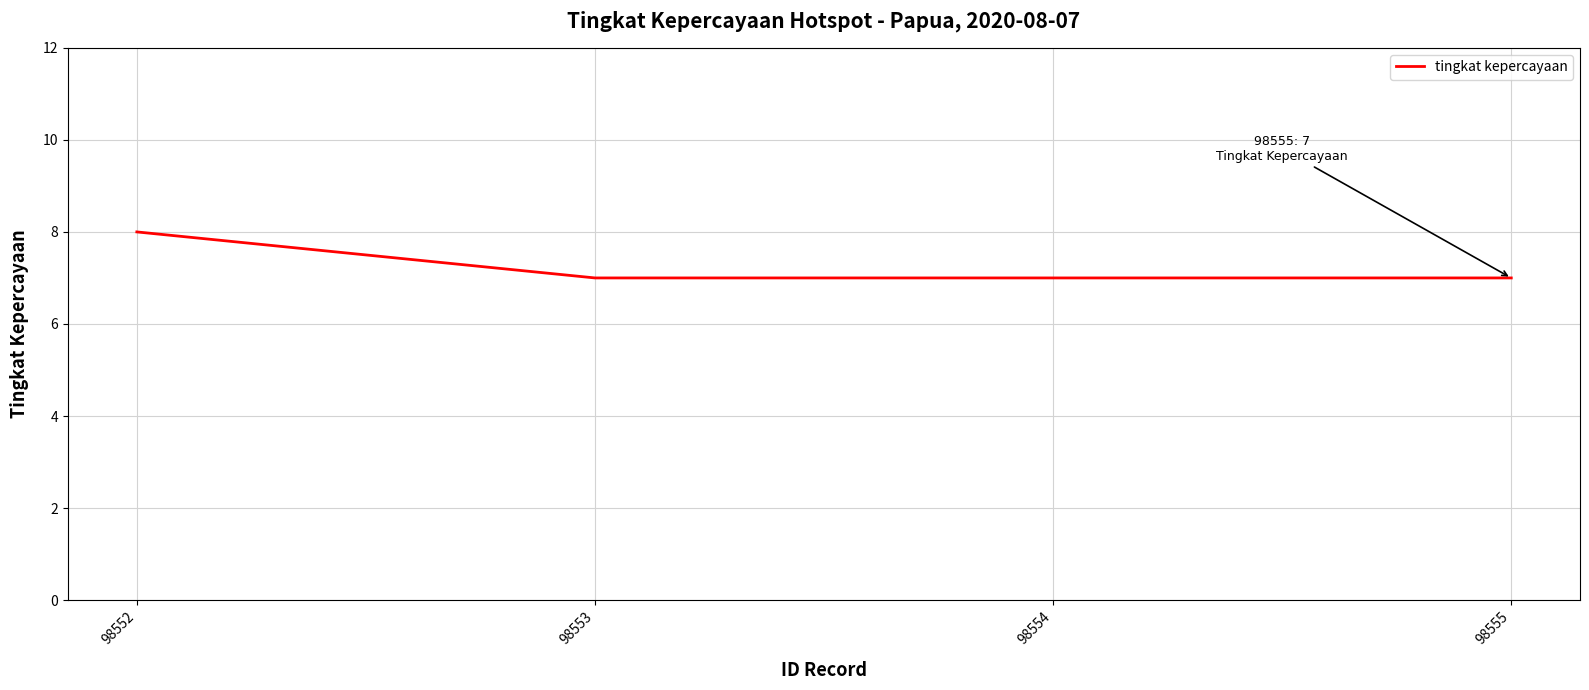

What is the smallest value displayed?

7